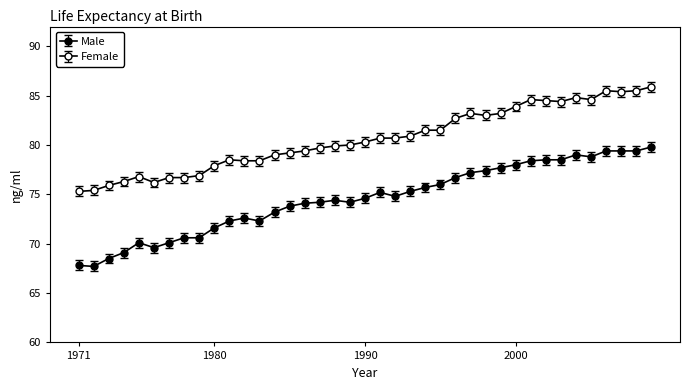

Does the chart have visible grid lines?

No